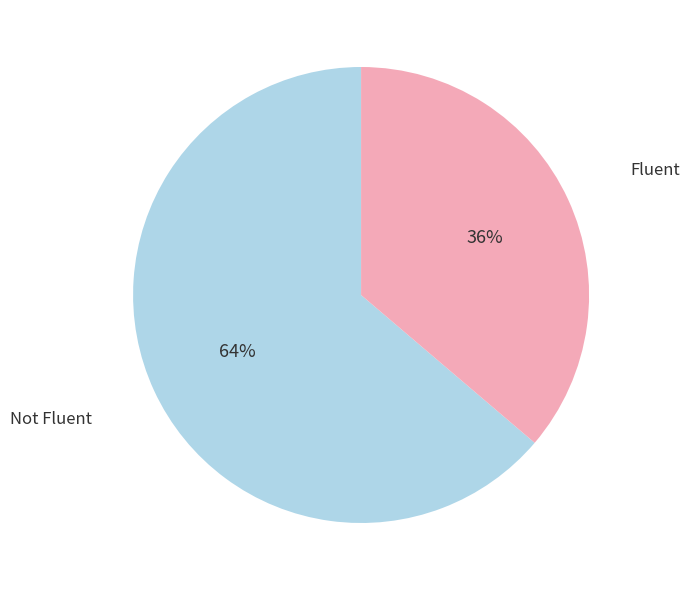

To the nearest percent, what is the average slice percentage?

50%